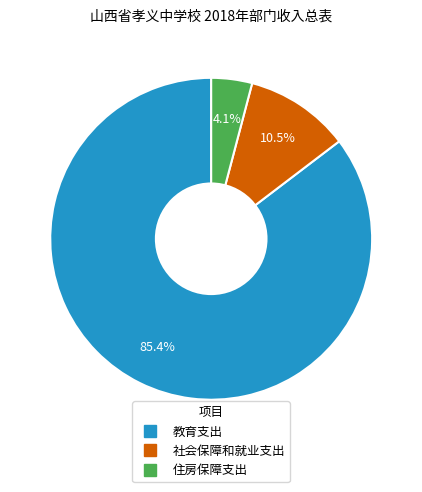

How many slices are in this pie chart?

3